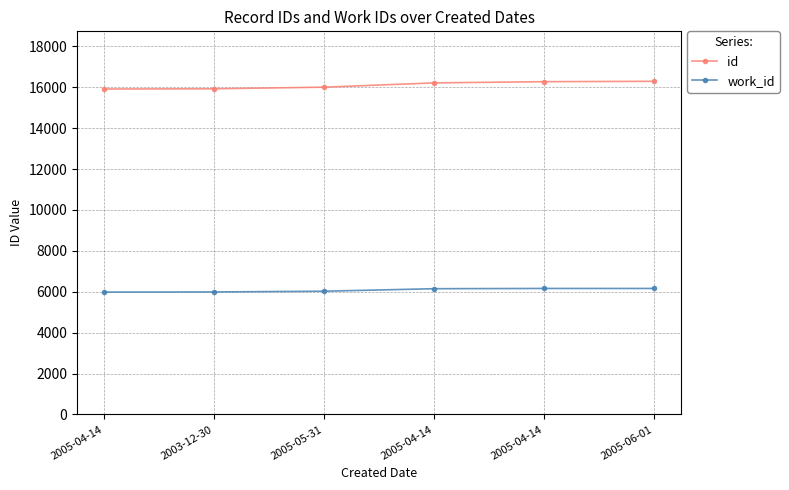

Which series has the widest spread of values?

id